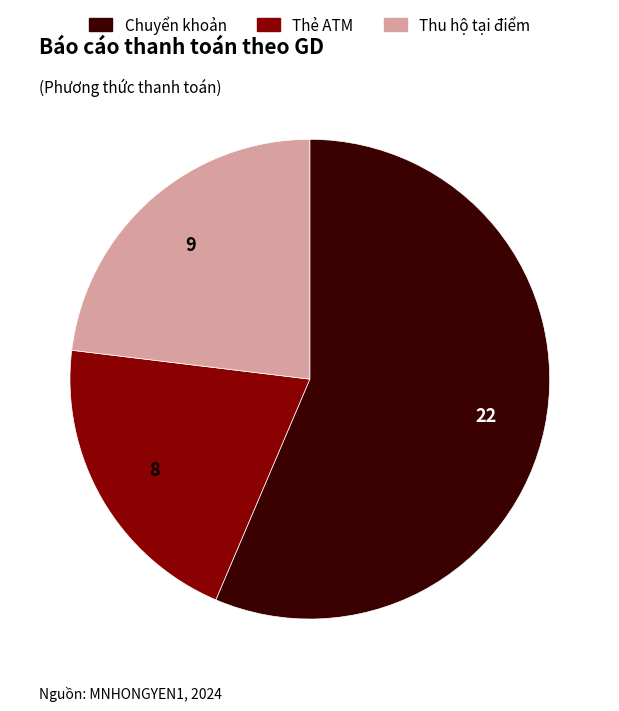

Which category has the biggest portion of the pie?

Chuyển khoản